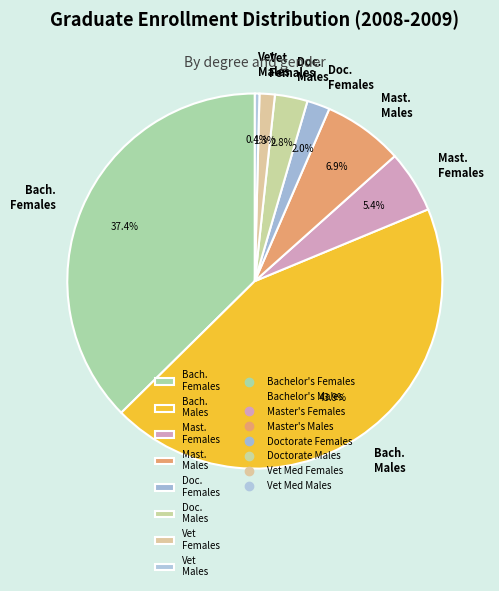

How many slices are in this pie chart?

8